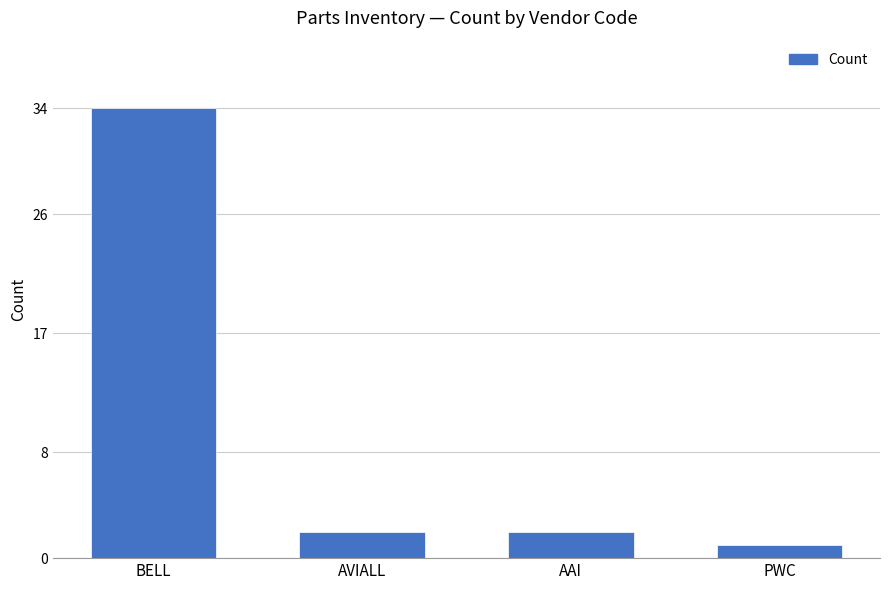

At which category does the chart reach its peak across all series?

BELL